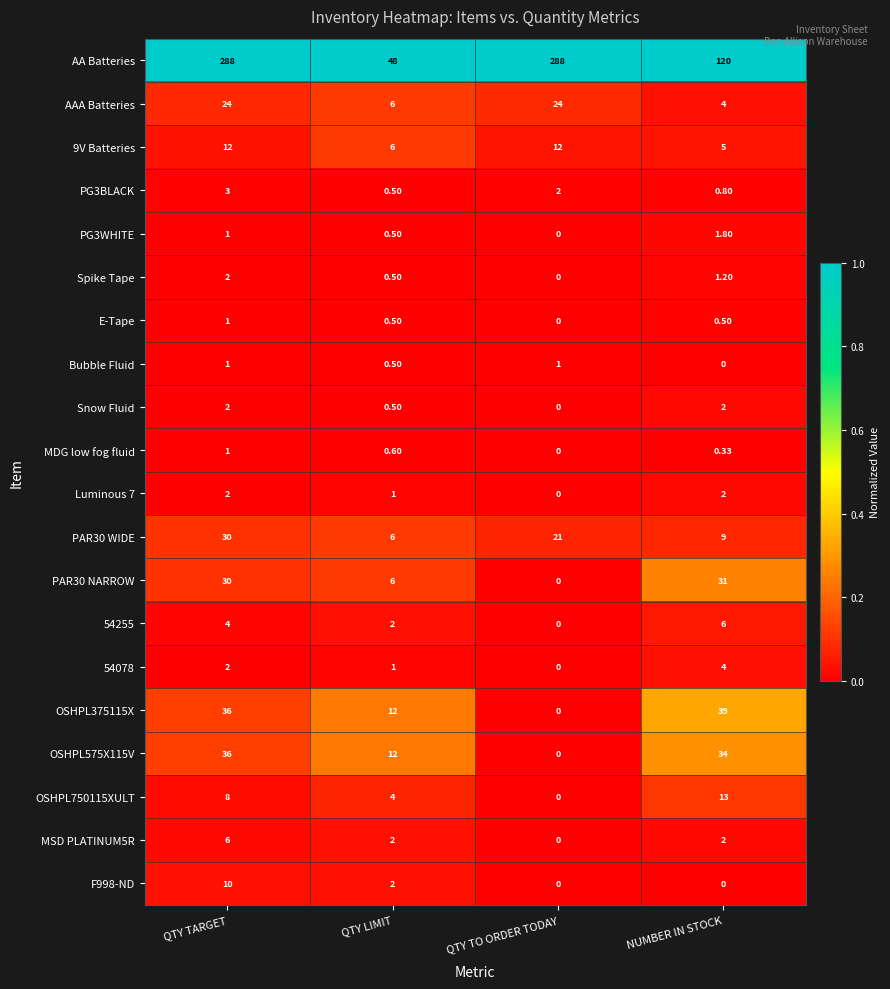

At which label does 54255 reach its minimum?

QTY TO ORDER TODAY